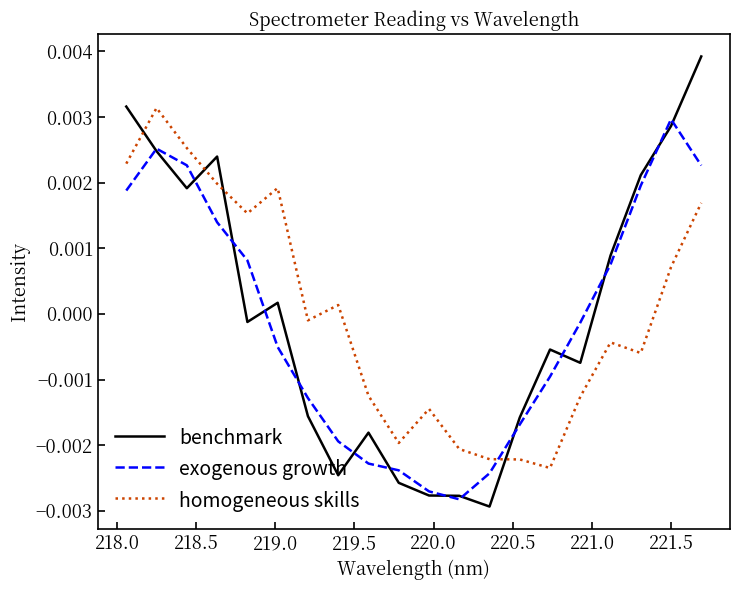

Which series ends up on top after the final intersection of homogeneous skills and exogenous growth?

exogenous growth